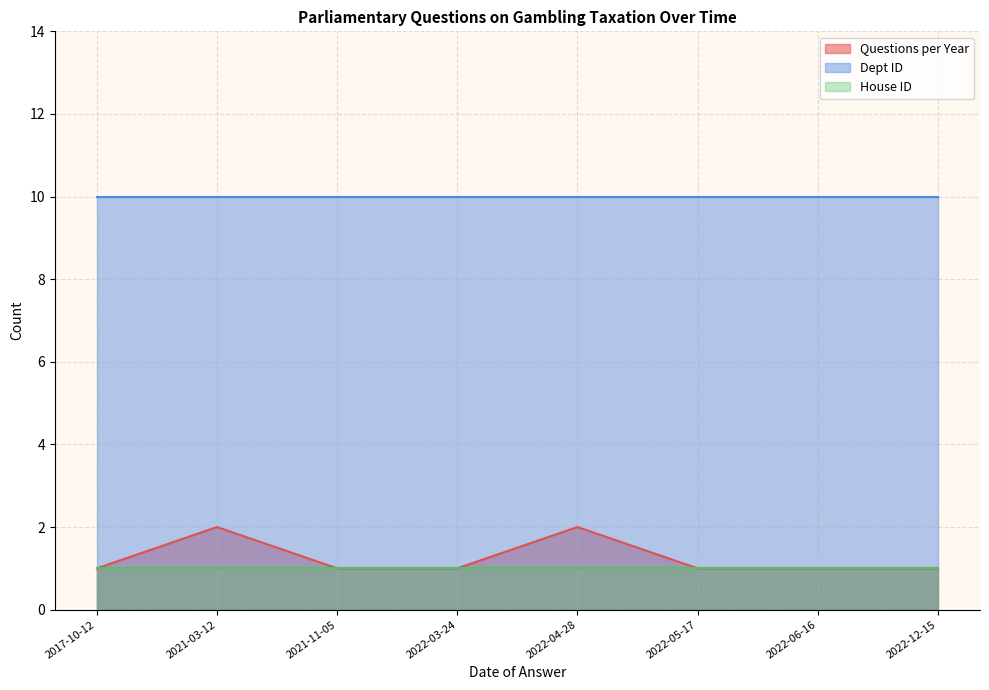

Is the value of House ID at 2022-05-17 greater than the value of Dept ID at 2017-10-12?

No